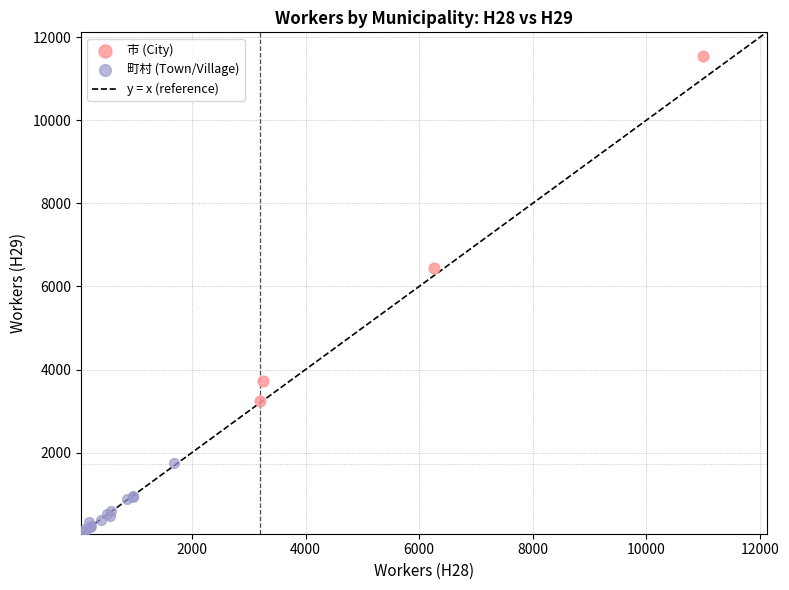

Which series has the largest Y range (max minus min)?

市 (City)